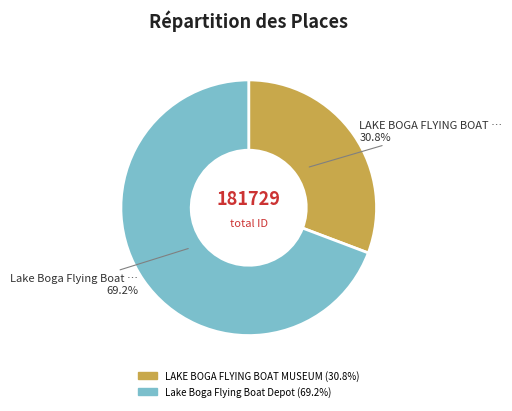

True or false: Lake Boga Flying Boat Depot accounts for 69% of the total.

True